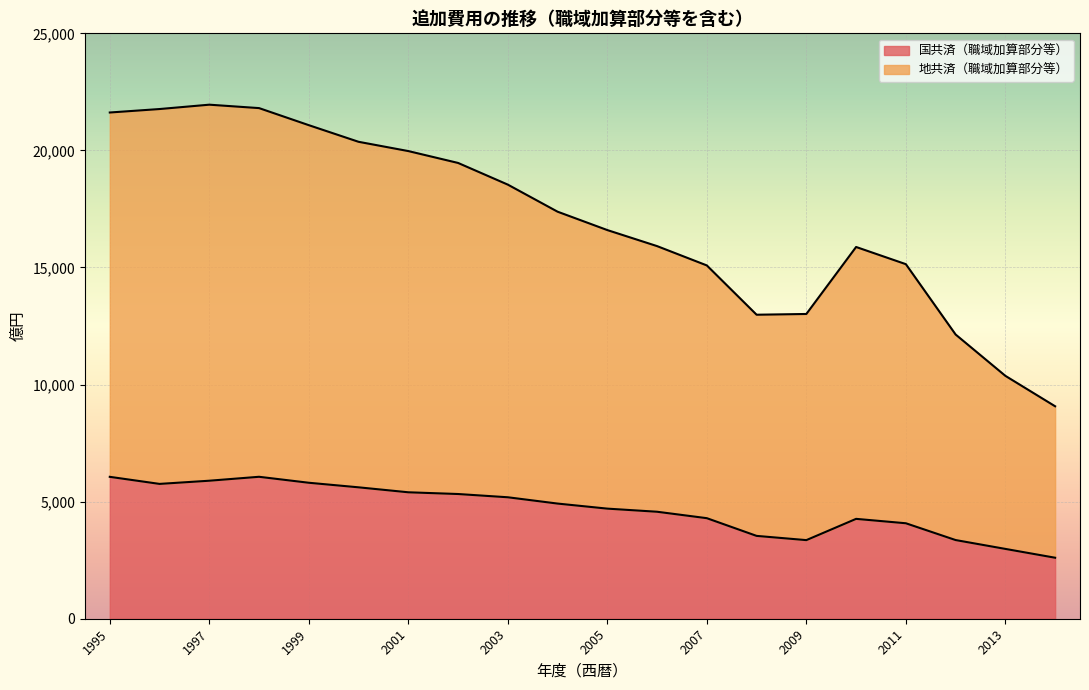

Which series has the largest total across all categories?

地共済（職域加算部分等）